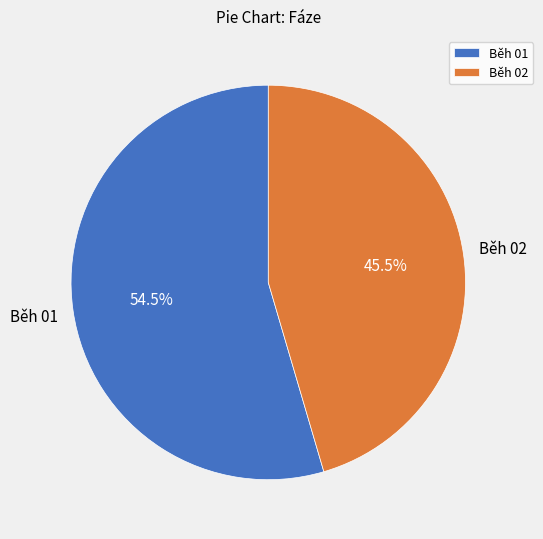

What percentage do Běh 01 and Běh 02 together represent?

100.0%